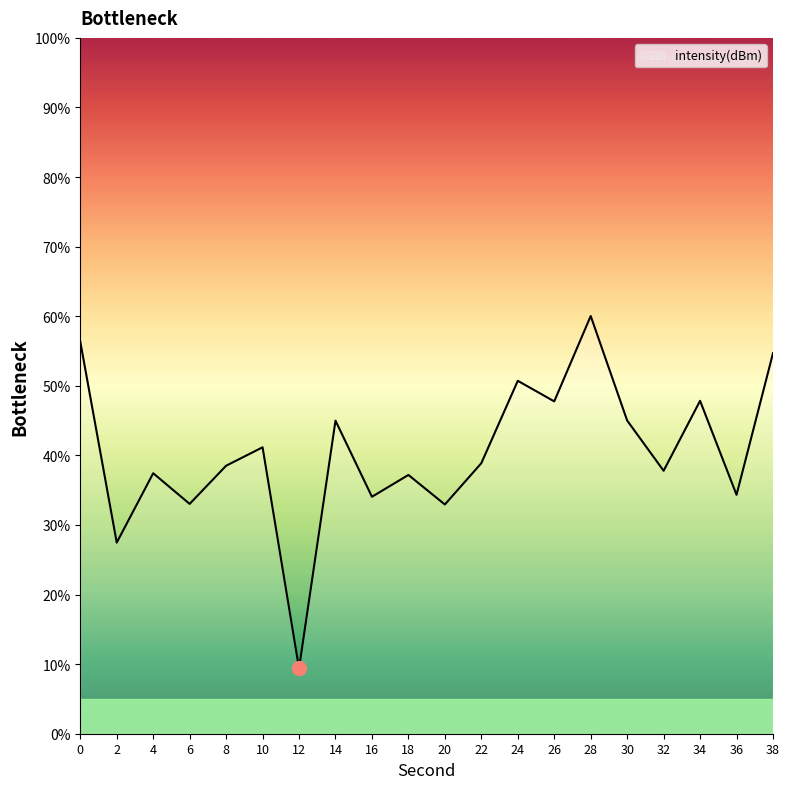

What is the approximate value at 12?

9.4